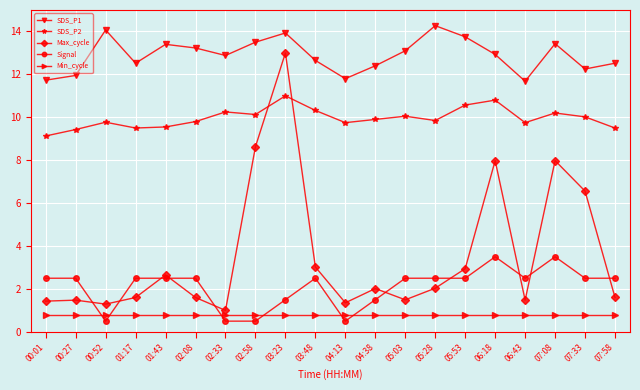

What is the lowest value of the Max_cycle series?

1.0